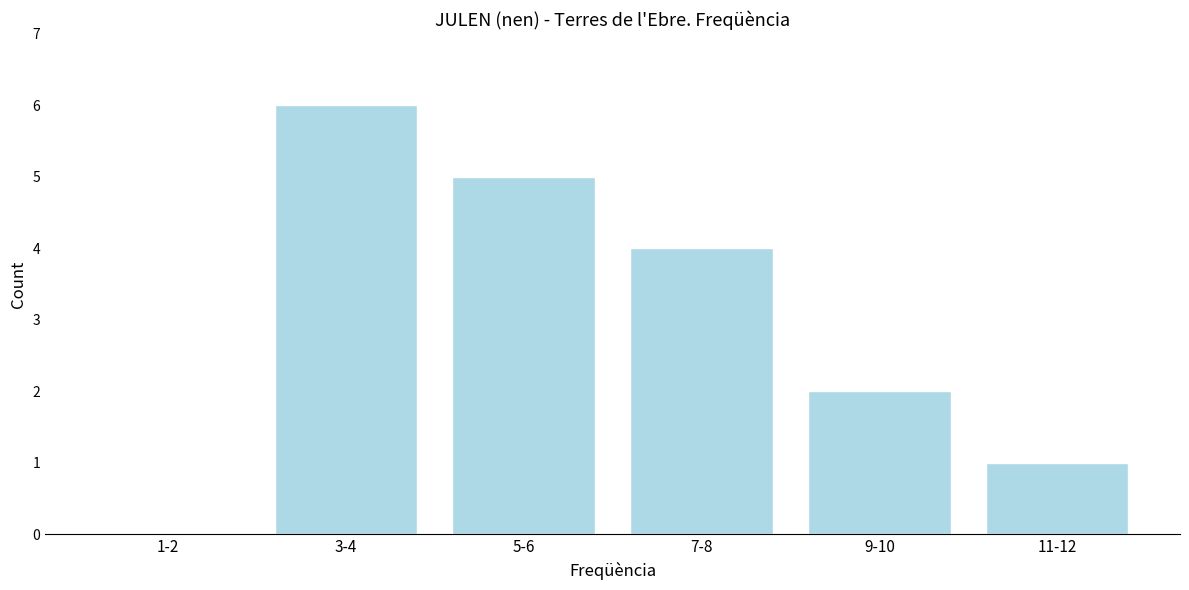

Reading left to right, what are all the values shown in this chart?

1-2=0	3-4=6	5-6=5	7-8=4	9-10=2	11-12=1